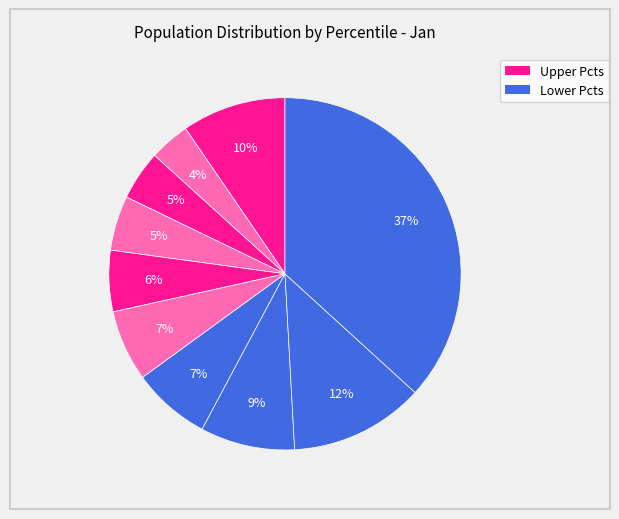

How many slices are in this pie chart?

10